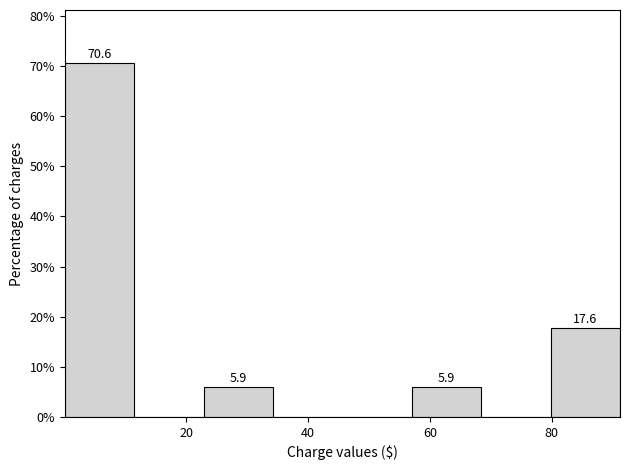

Over which range of the x-axis is the bar tallest?

0 to 12